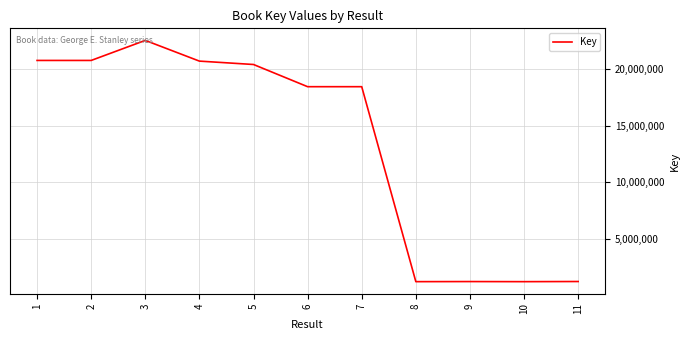

Is it true that the value at 4 is 30077634?

False